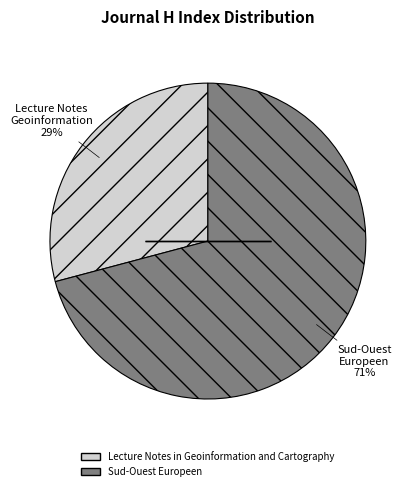

To the nearest percent, what portion does Lecture Notes in Geoinformation and Cartography represent?

29%